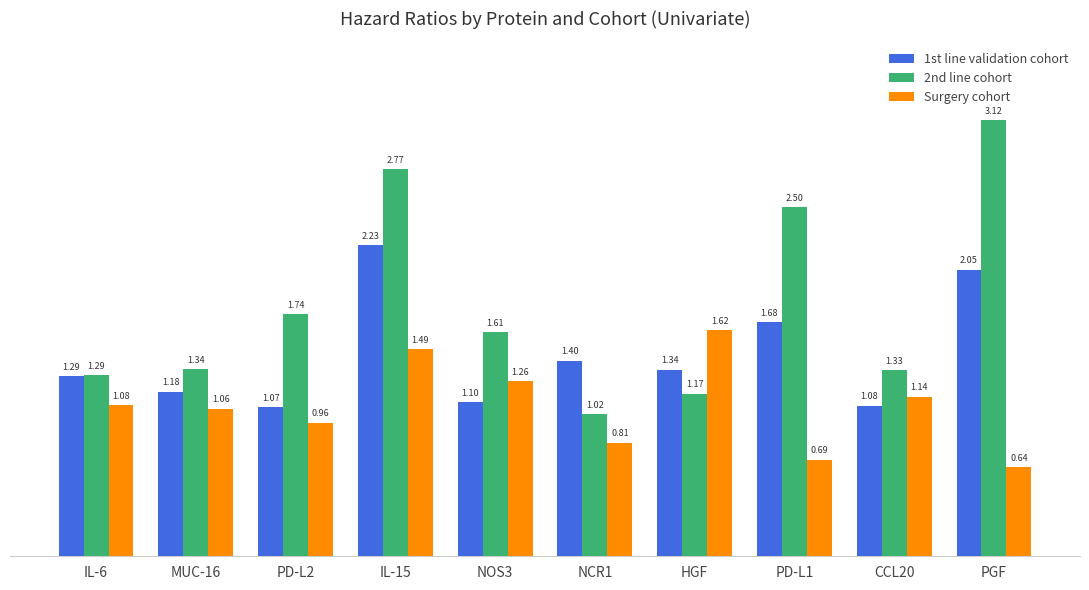

Which series has the largest total across all categories?

2nd line cohort